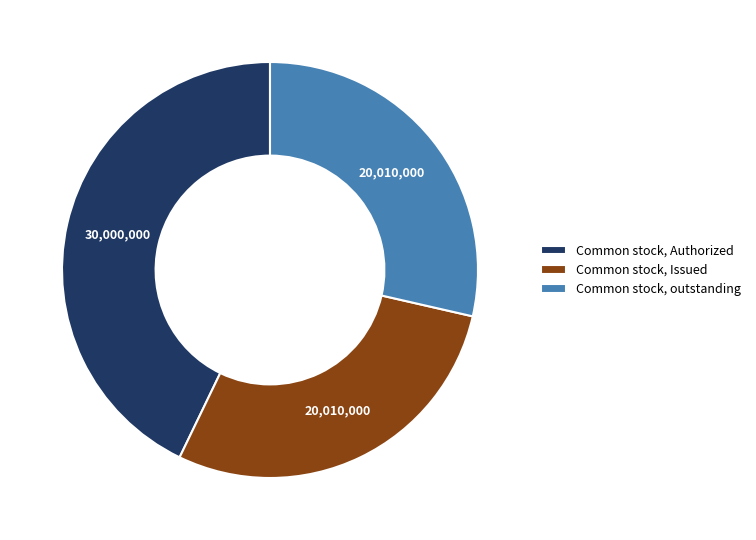

Approximately how many times larger is the value at Common stock, Authorized compared to Common stock, outstanding?

1.5